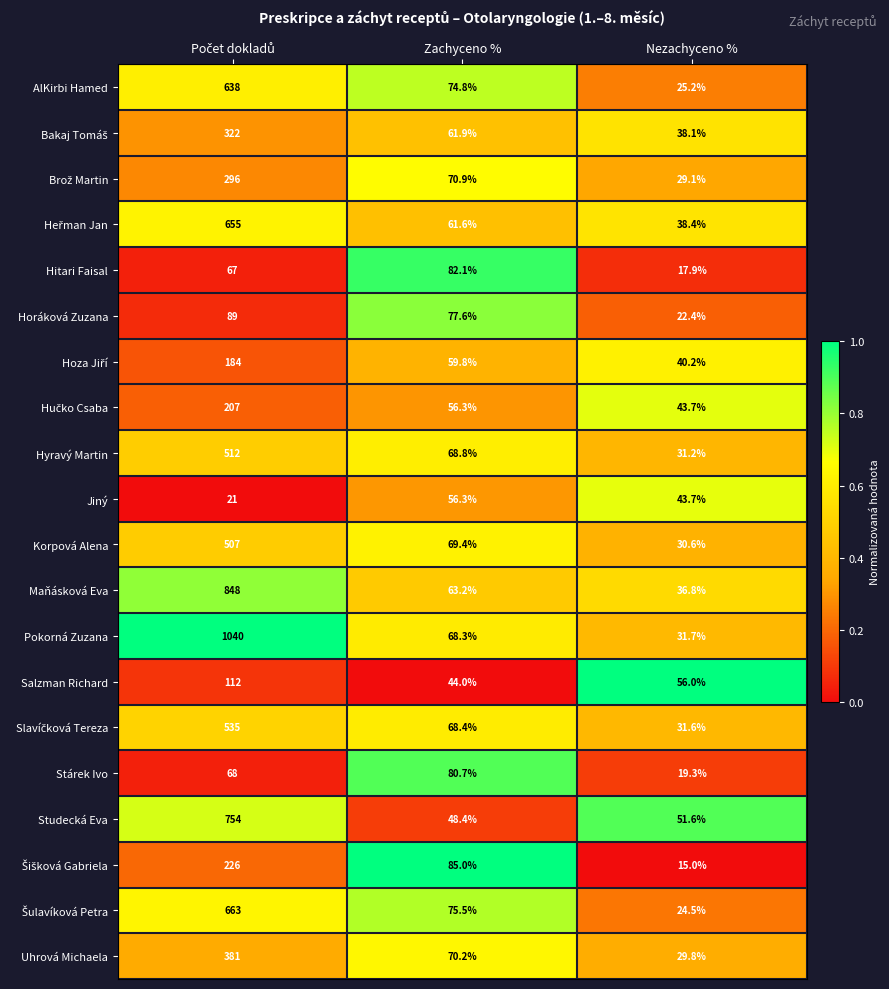

The Stárek Ivo series shows 19.3 at Nezachyceno %. True or false?

True